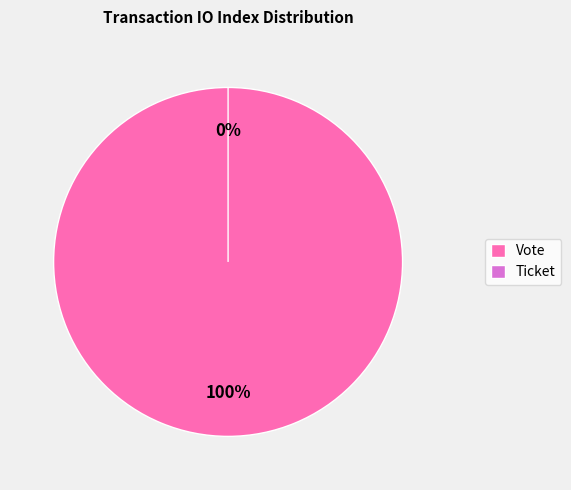

To the nearest percent, what is the combined percentage of Ticket (io_index=0) and Vote (io_index=1)?

100%